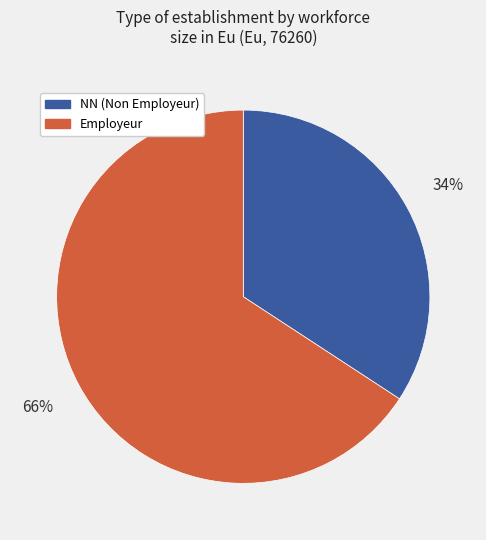

Do NN (Non Employeur) and Employeur together represent more than half of the pie?

Yes